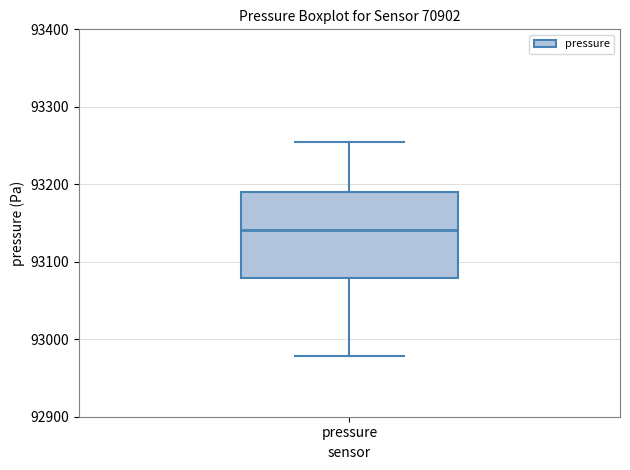

Where does the median line of the box for pressure sit on the y-axis? The values are not printed on the chart, so give them approximately, as read against the axis.

93140